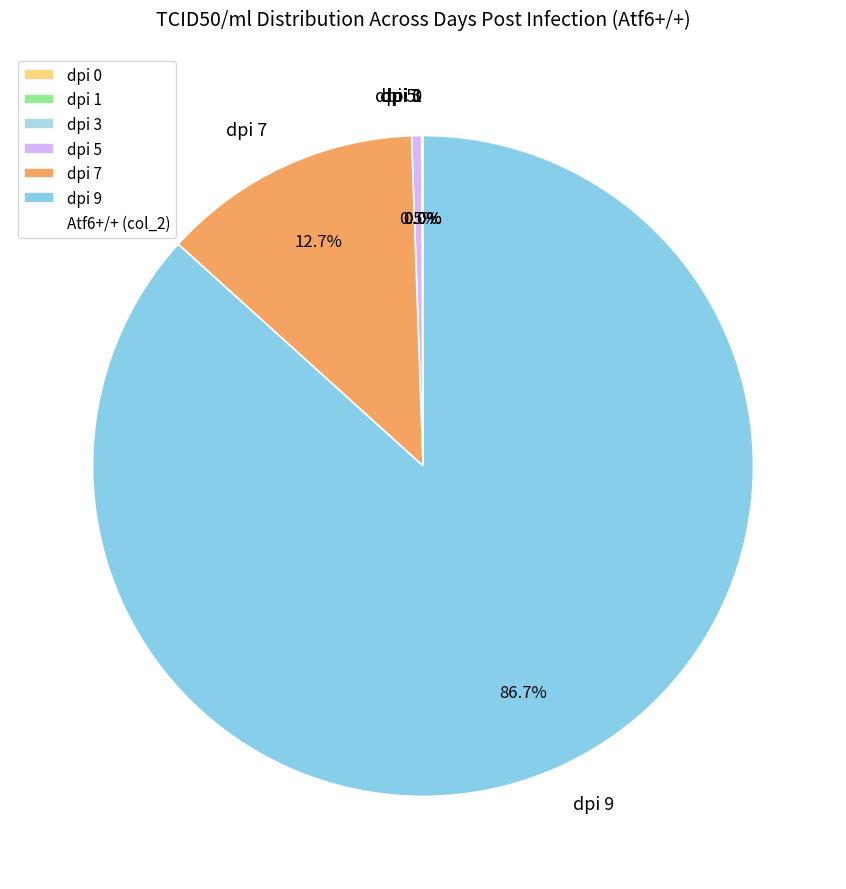

Does any single category account for the majority?

Yes